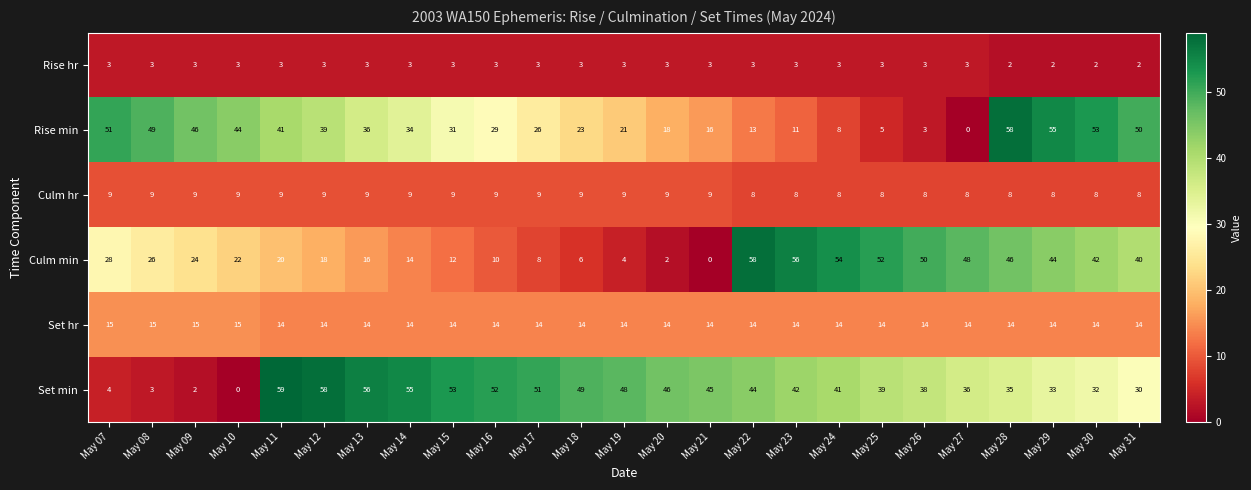

How many values in the Set hr series exceed 14?

4